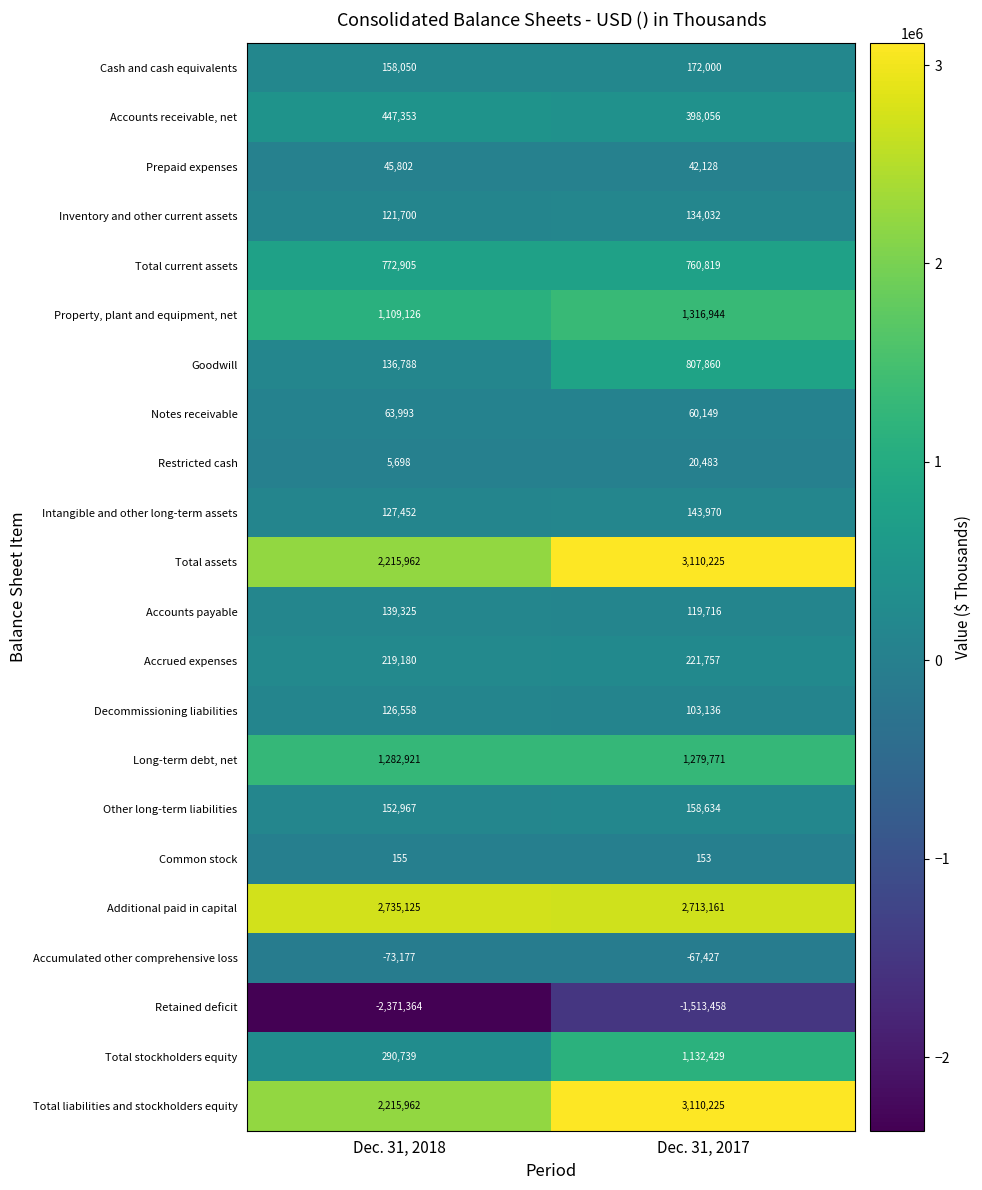

Count the number of categories in the chart.

2